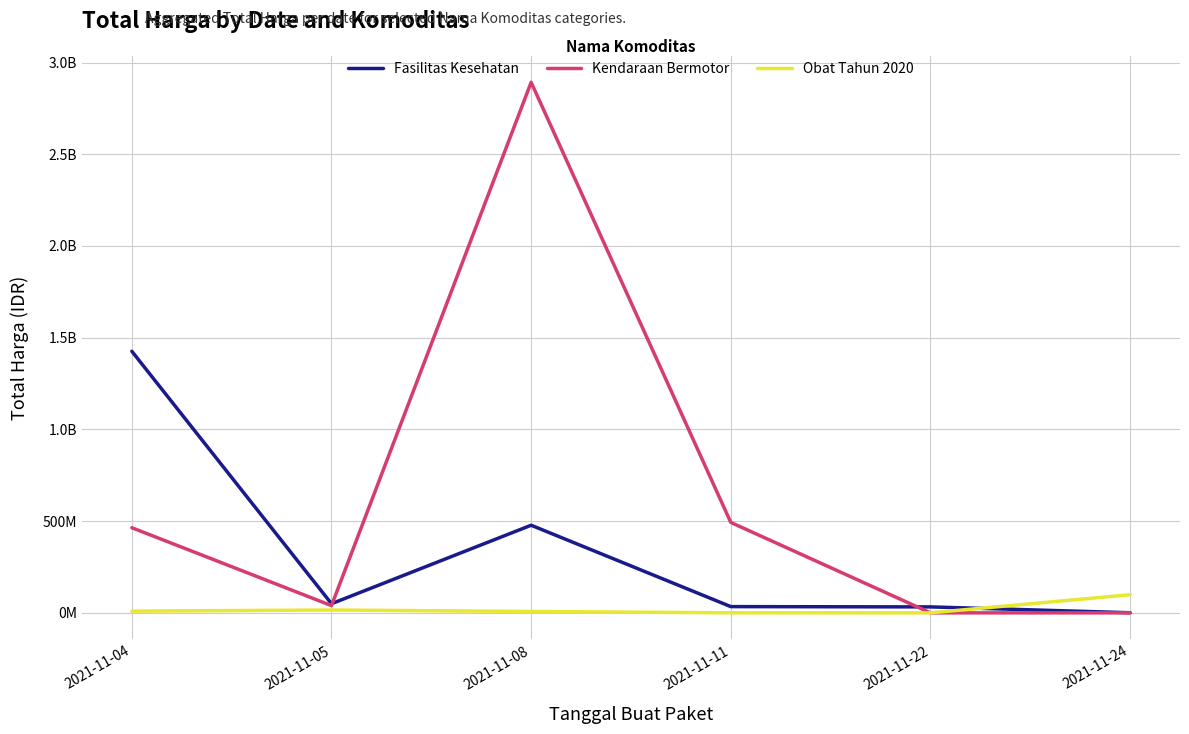

Which series has the widest spread of values?

Kendaraan Bermotor